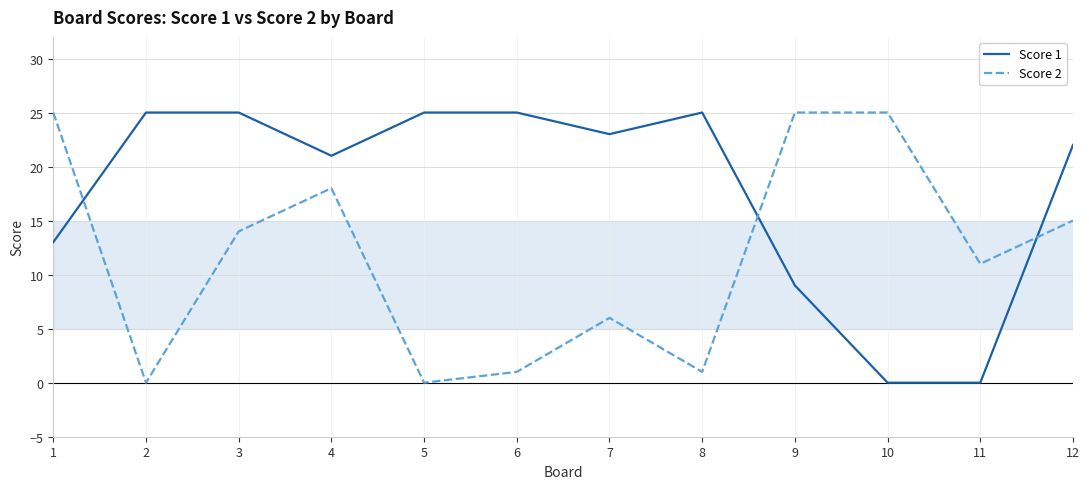

What is the difference between the Score 2 values at 10 and 5?

25